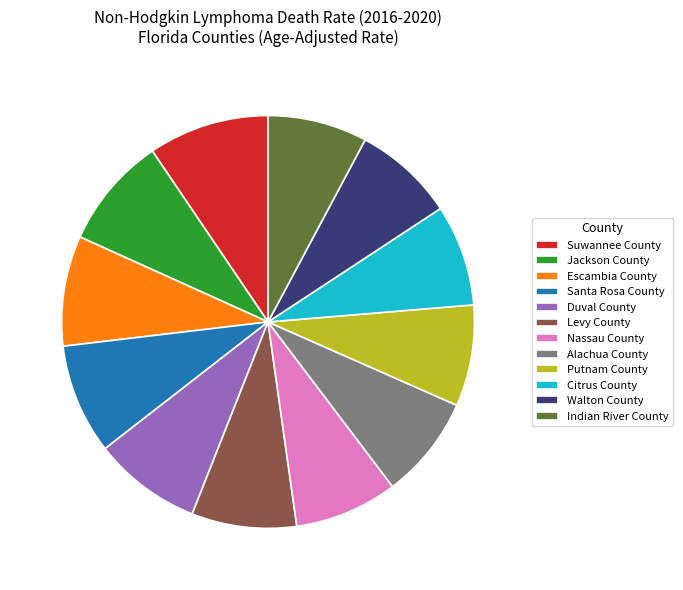

How many segments does this pie chart have?

12